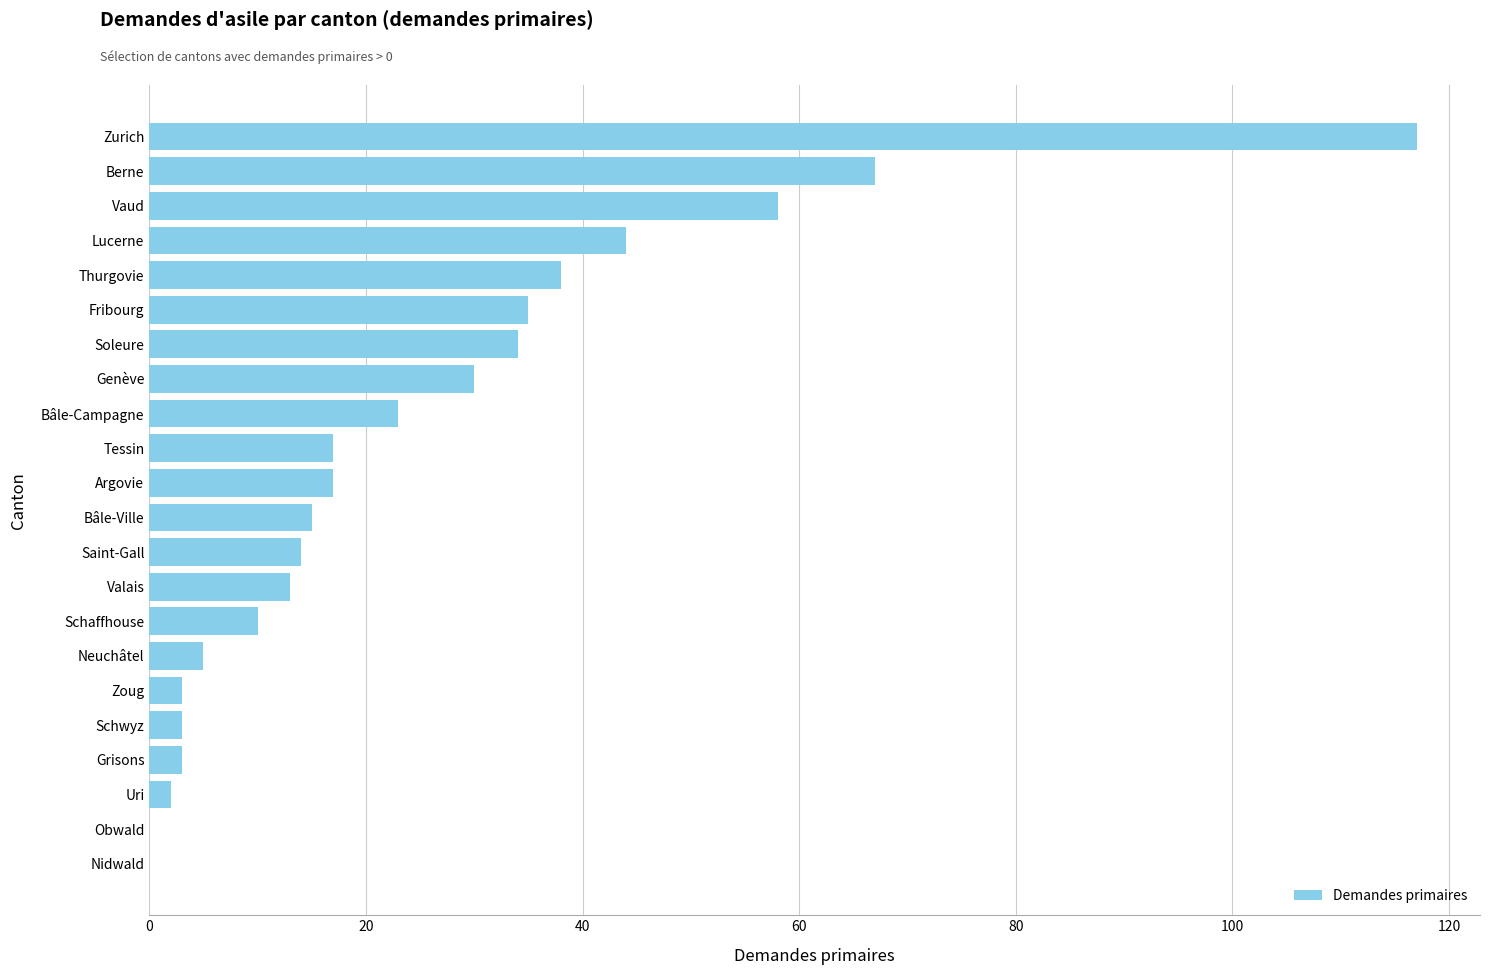

Reading top to bottom, extract all data points from this chart.

Zurich=117	Berne=67	Vaud=58	Lucerne=44	Thurgovie=38	Fribourg=35	Soleure=34	Genève=30	Bâle-Campagne=23	Tessin=17	Argovie=17	Bâle-Ville=15	Saint-Gall=14	Valais=13	Schaffhouse=10	Neuchâtel=5	Zoug=3	Schwyz=3	Grisons=3	Uri=2	Obwald=0	Nidwald=0